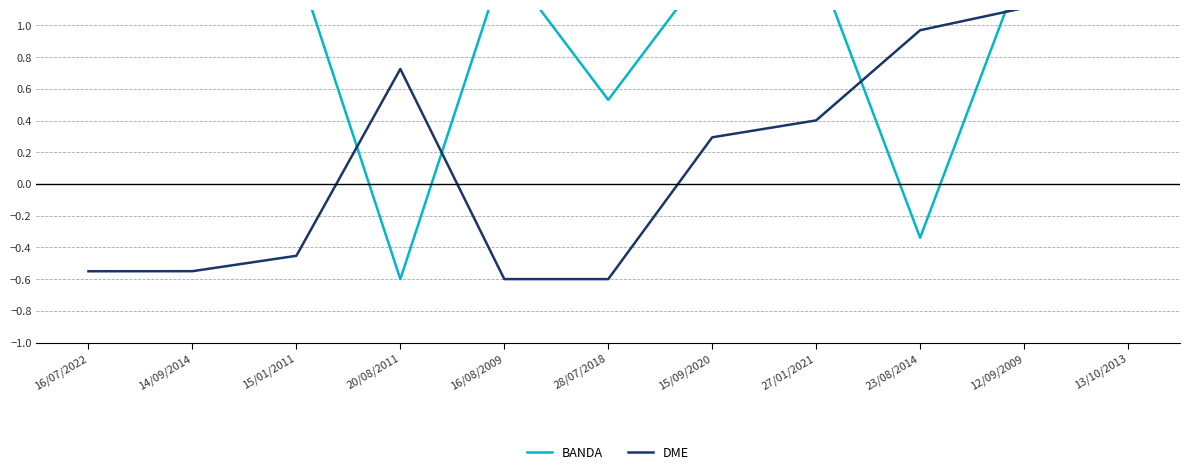

At which category does BANDA reach its first local valley?

20/08/2011